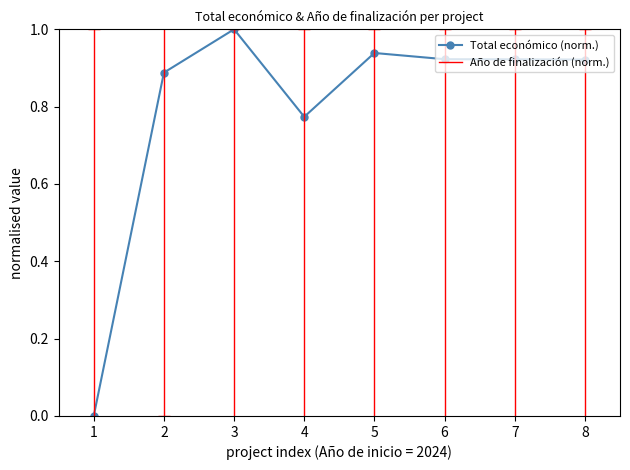

At which label is the value closest to 0?

1